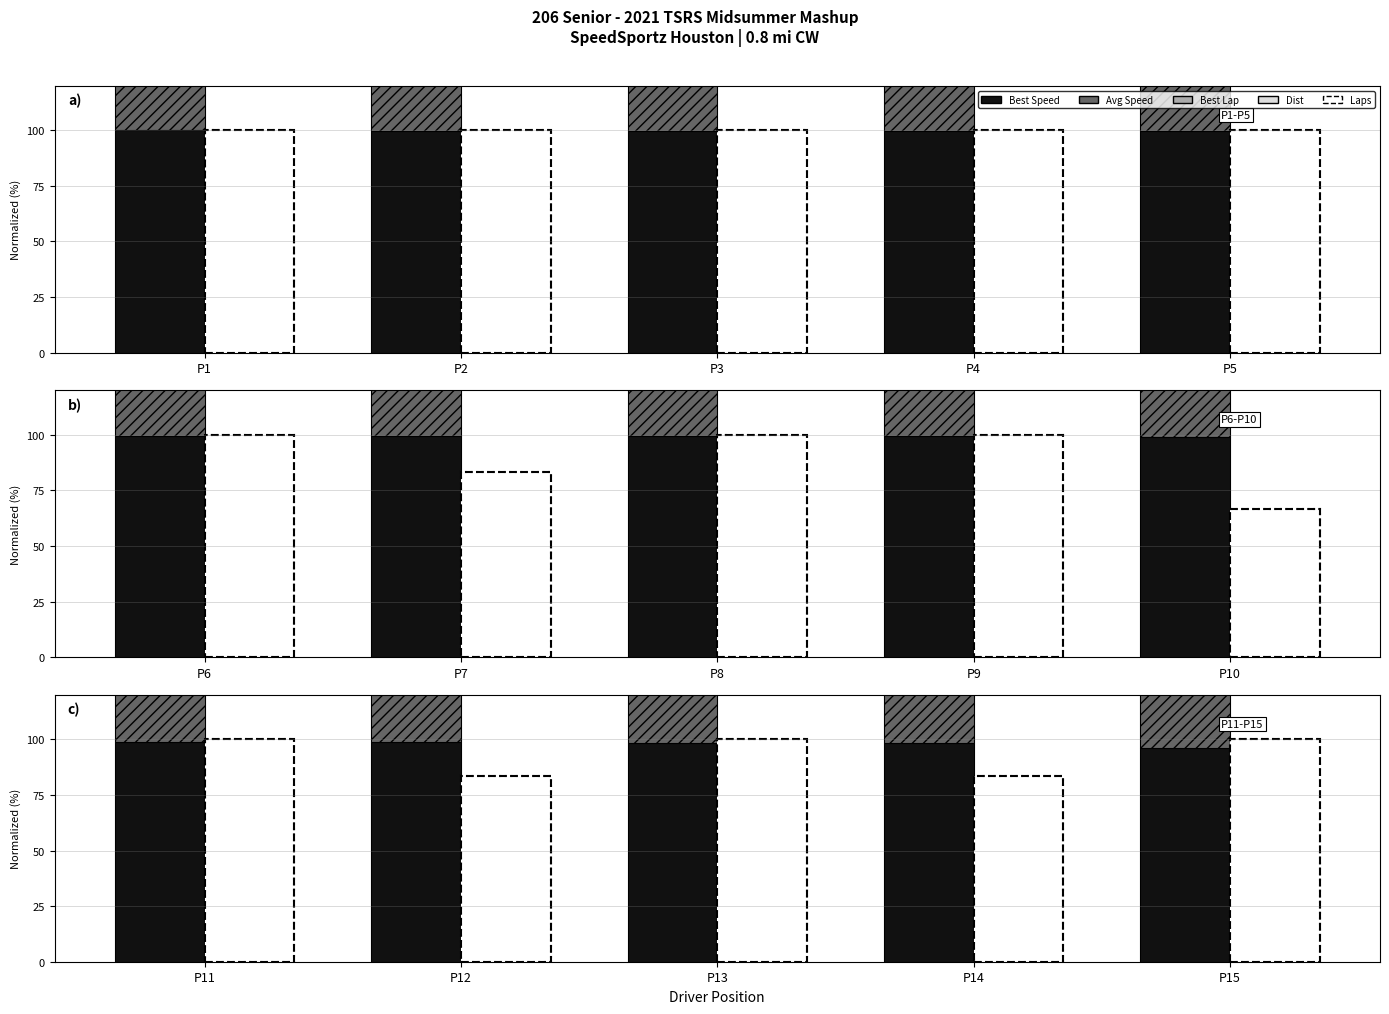

Are the bars grouped side by side (vs. stacked)?

Yes